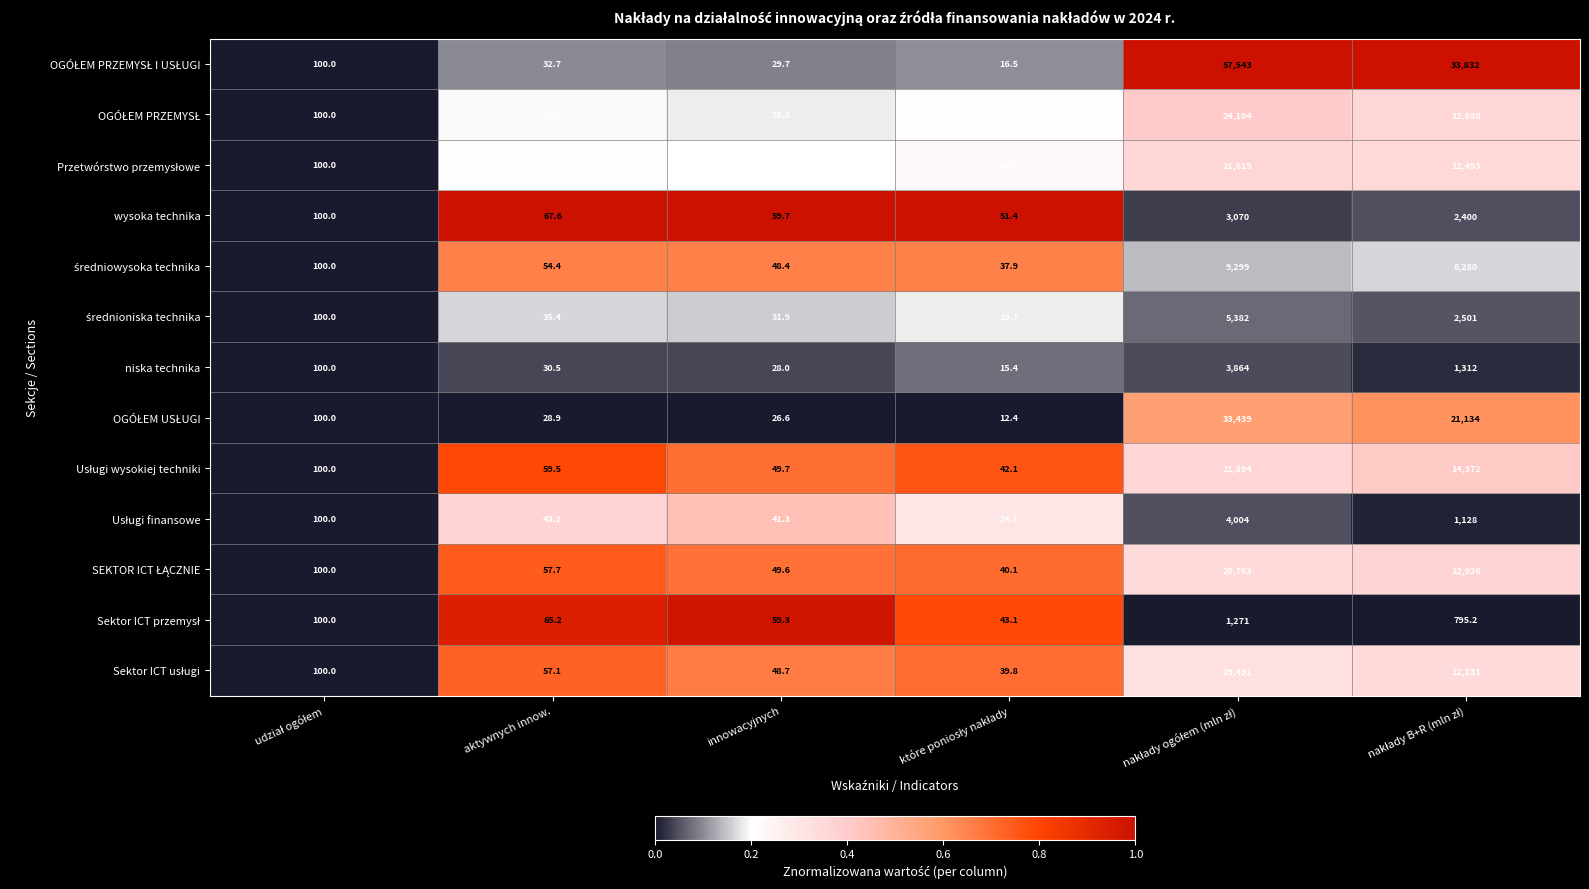

What is the total value across all series at aktywnych innow.?

605.5